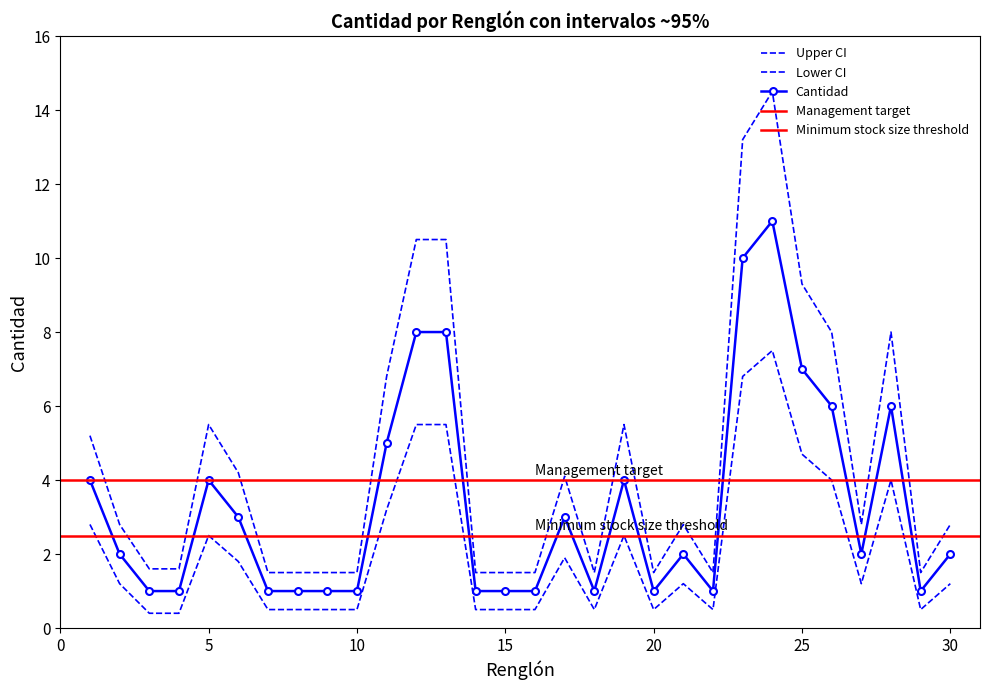

True or false: Cantidad and Upper CI cross at least once.

False